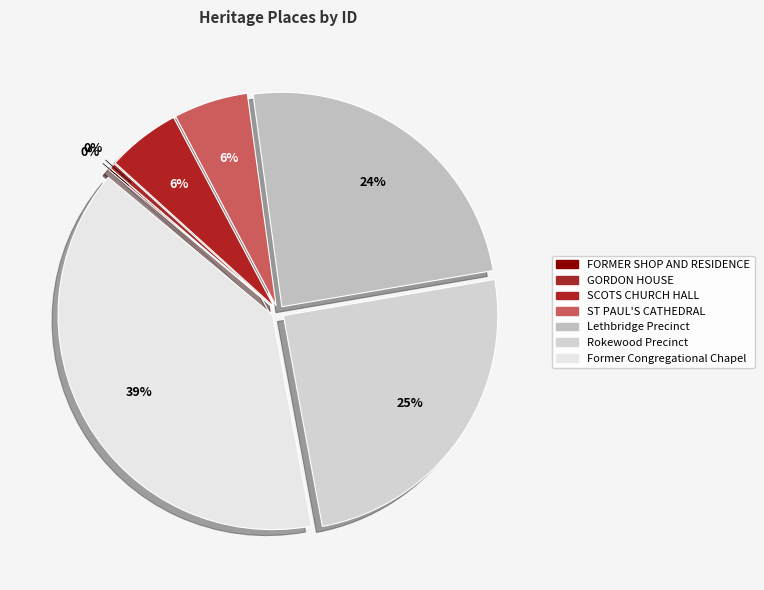

What is the ratio of the value at ST PAUL'S CATHEDRAL to the value at Former Congregational Chapel?

0.1